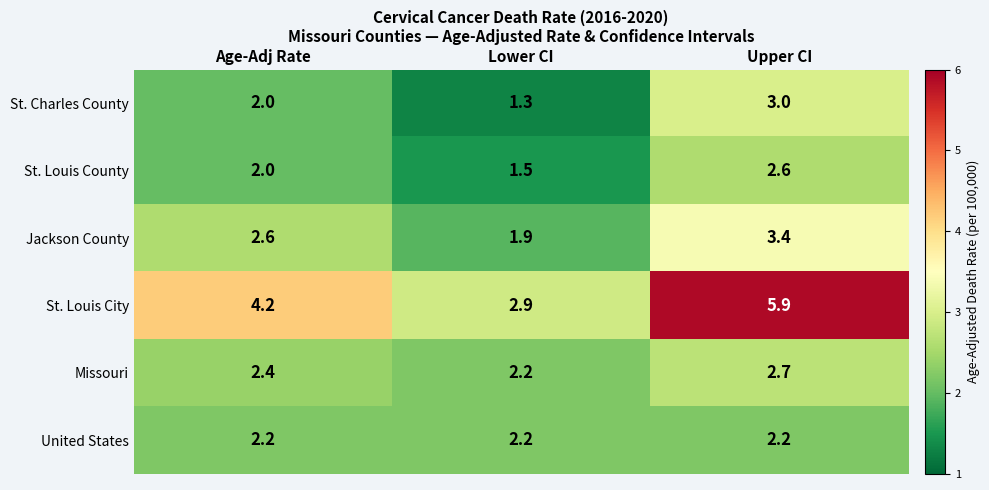

At which label is St. Charles County closest to 2?

Age-Adj Rate